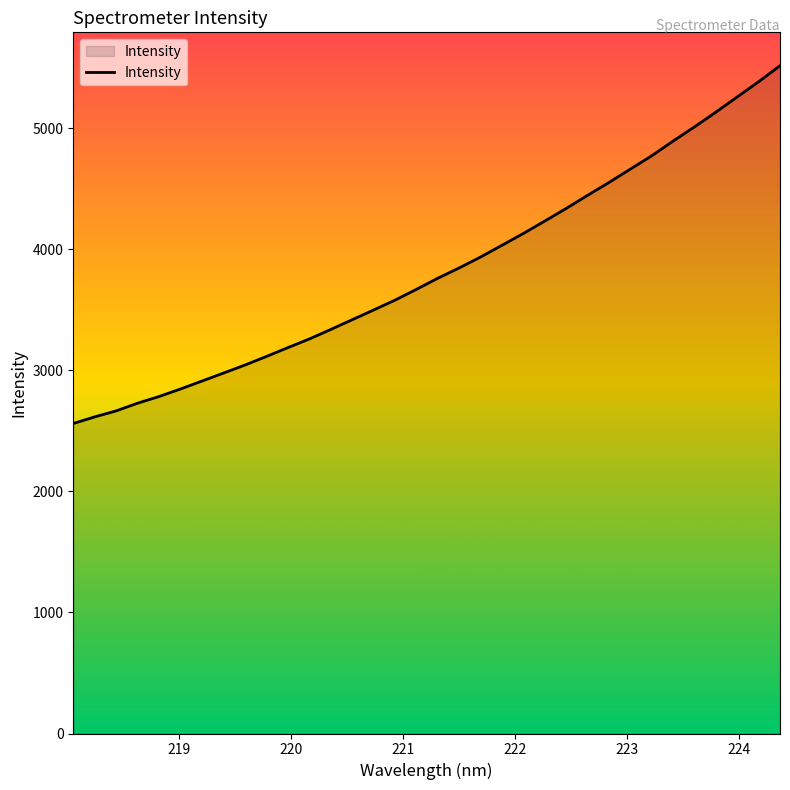

What is the smallest value displayed?

2560.6